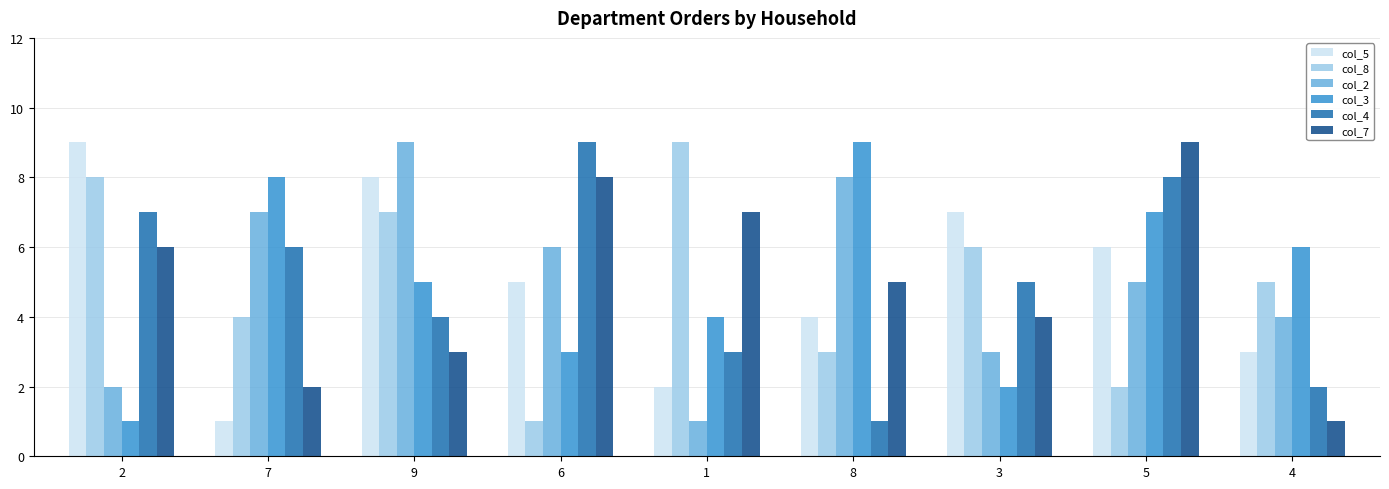

How many bars are there in total?

54